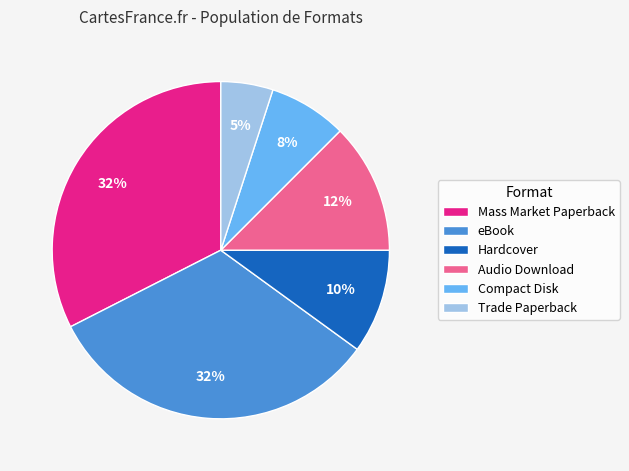

To the nearest percent, what portion does Hardcover represent?

10%